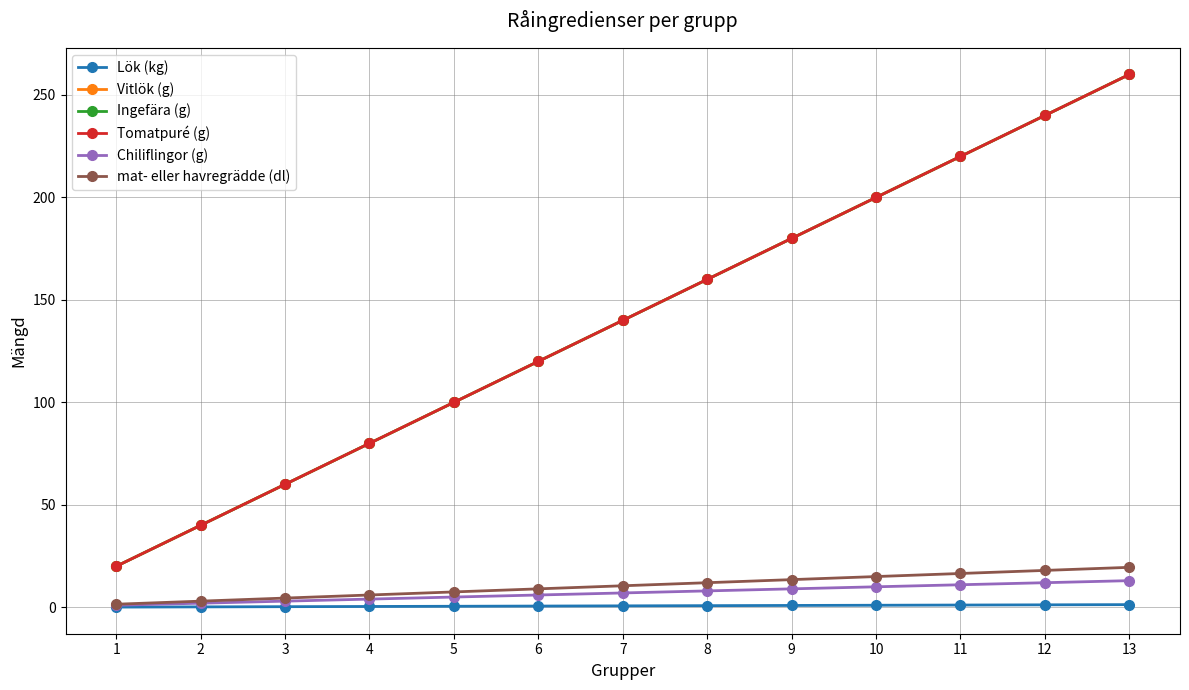

At how many categories does at least one series exceed 85?

9